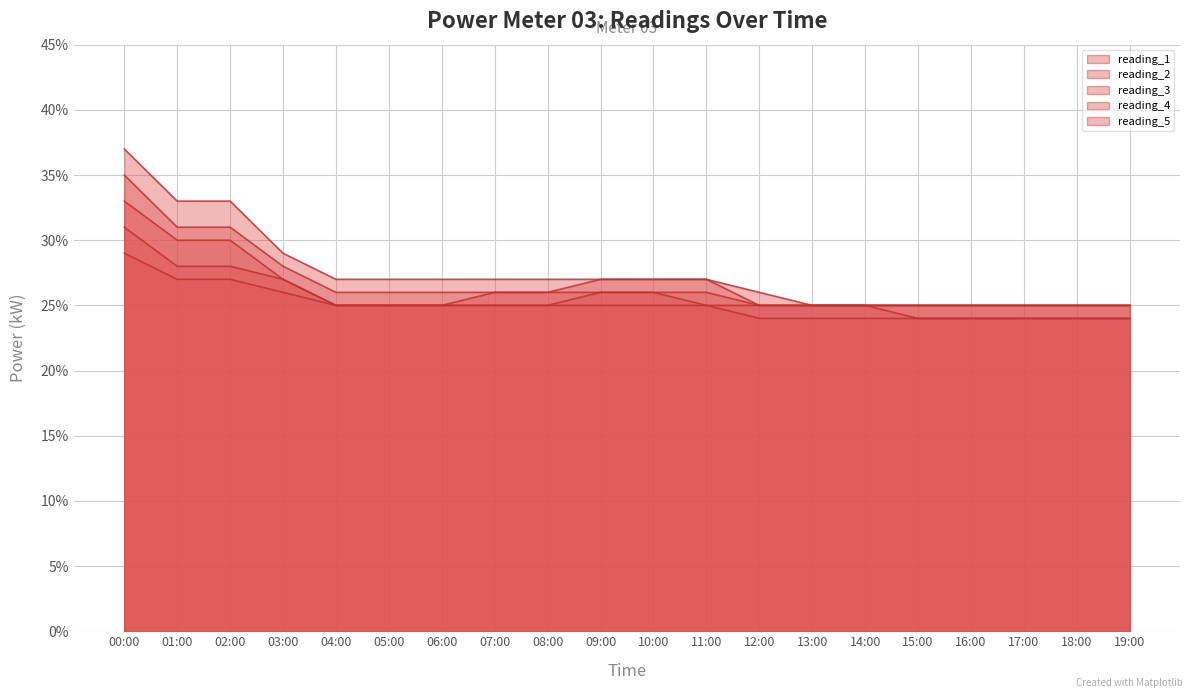

How many lines are shown in the chart?

5